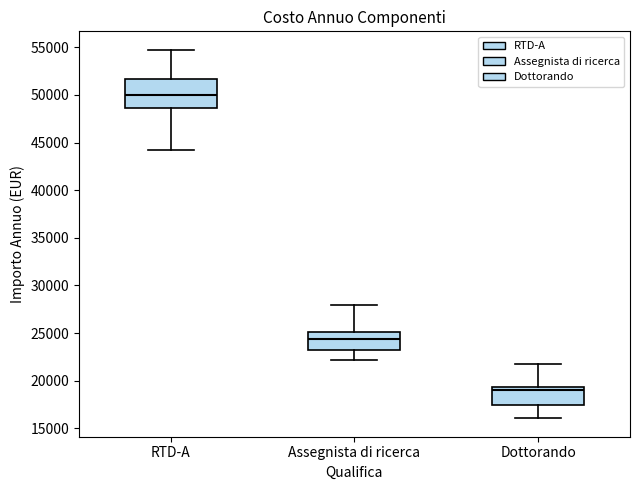

Reading left to right, read every box against the y-axis: the position of its median line, the range the box covers, and the ends of its whiskers. The values are not printed on the chart, so give them approximately, as read against the axis.

RTD-A: median 50000, box 48500 to 51500, whiskers 44500 to 54500
Assegnista di ricerca: median 24500, box 23000 to 25000, whiskers 22000 to 28000
Dottorando: median 19000, box 17500 to 19500, whiskers 16000 to 22000